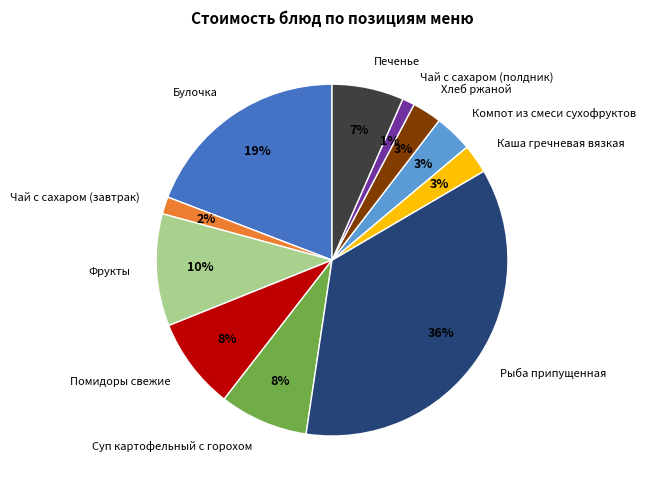

How many segments does this pie chart have?

11